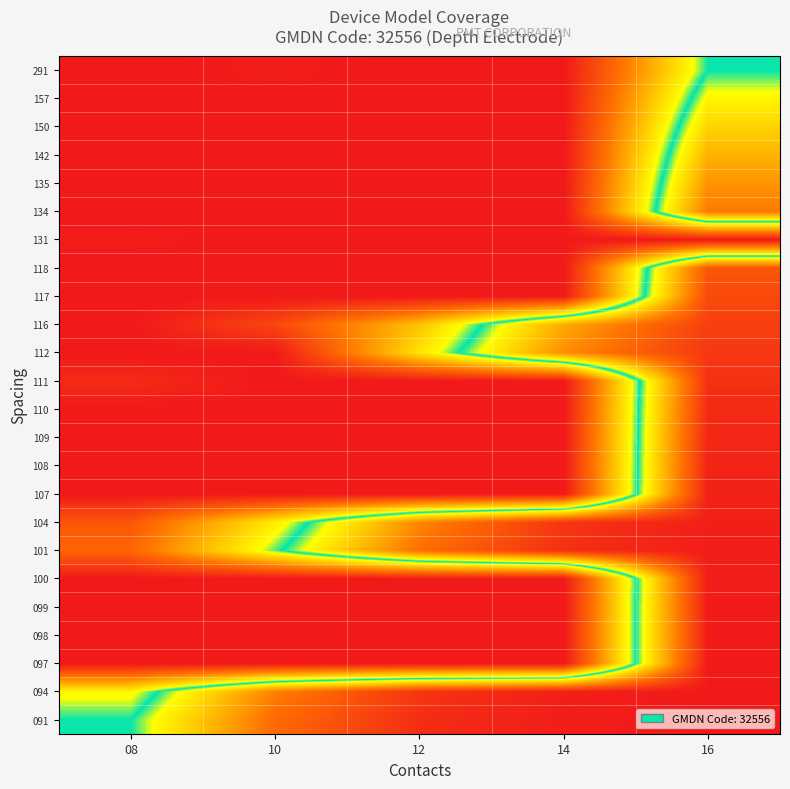

Rank the series at 08 from highest to lowest value.

091, 094, 101, 104, 111, 131, 097, 098, 099, 100, 107, 108, 109, 110, 112, 116, 117, 118, 134, 135, 142, 150, 157, 291